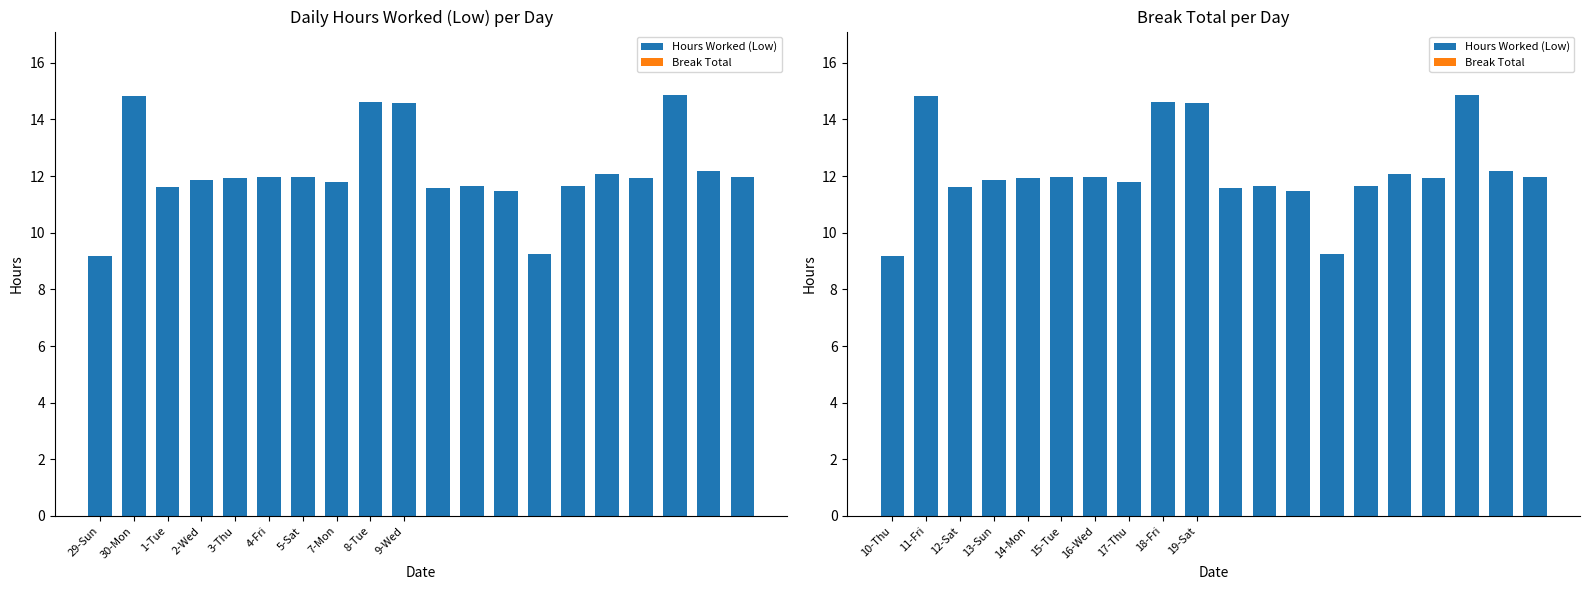

At which category does the chart reach its minimum across all series?

10-Thu